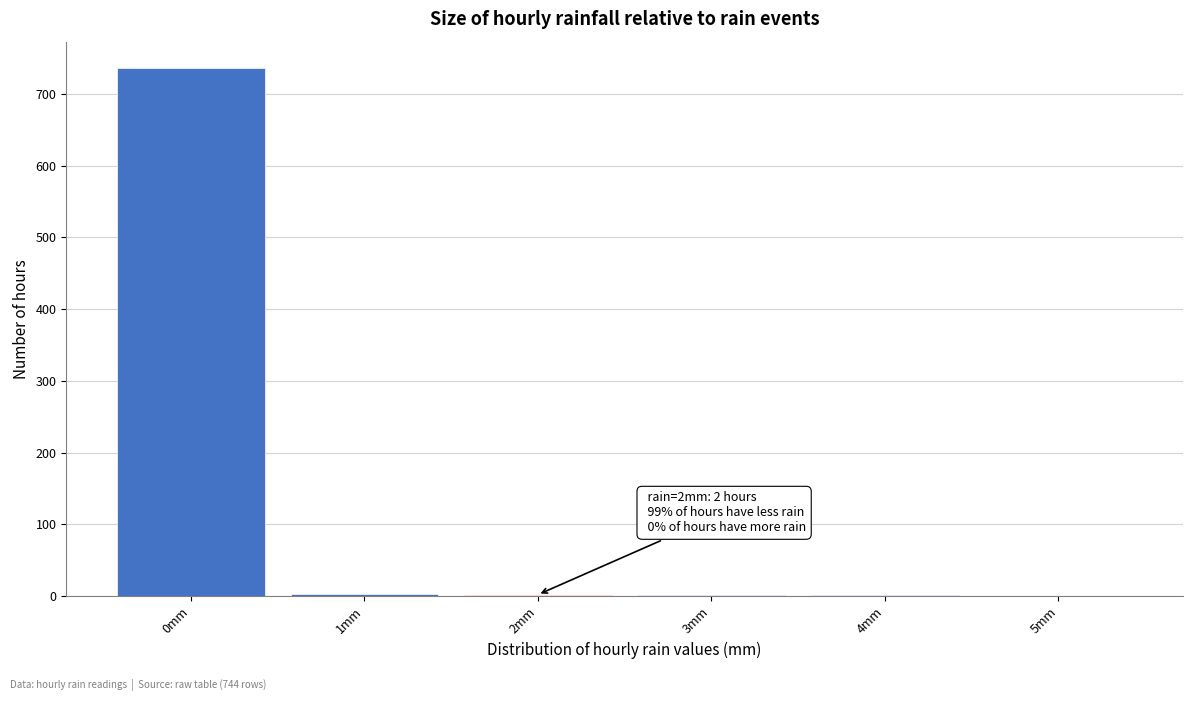

Which range on the x-axis has the tallest bar?

-0.5 to 0.5